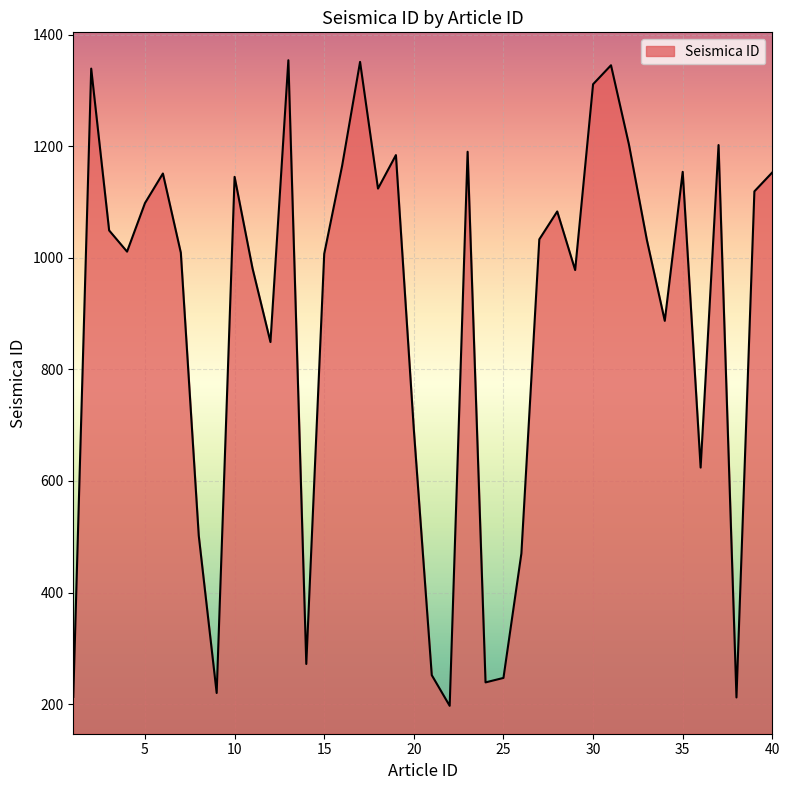

What is the minimum value shown in the chart?

197